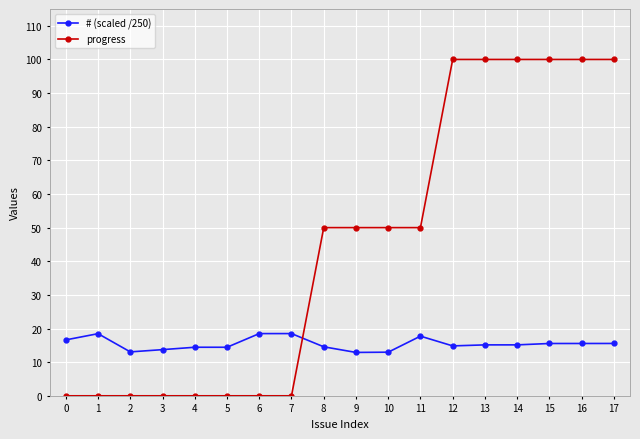

Which series ends up on top after the final intersection of # (scaled /250) and progress?

progress